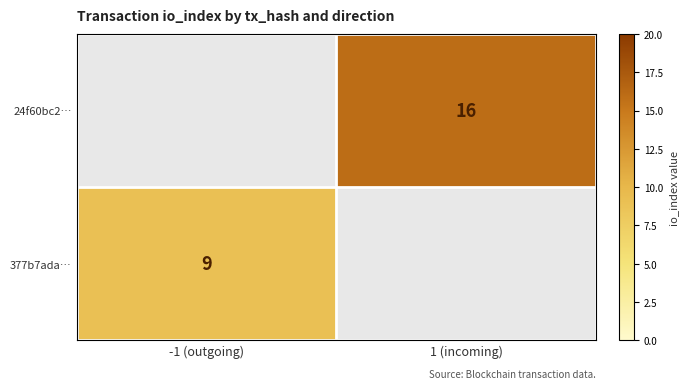

The value of 377b7ada… at -1 (outgoing) is 14. True or false?

False